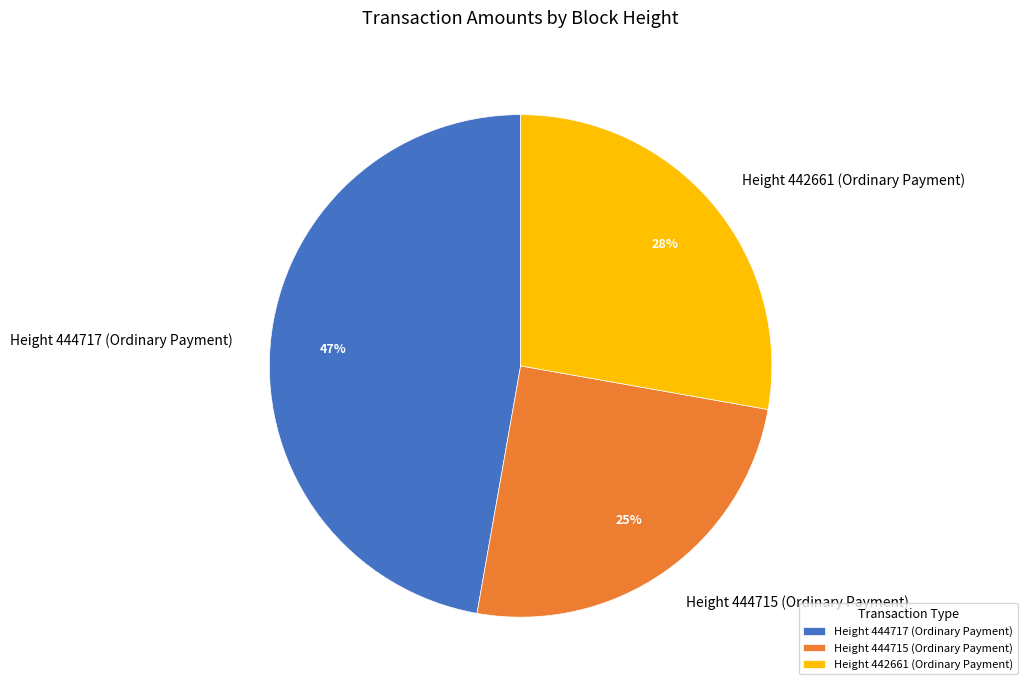

True or false: Height 444717 (Ordinary Payment) accounts for 47% of the total.

True